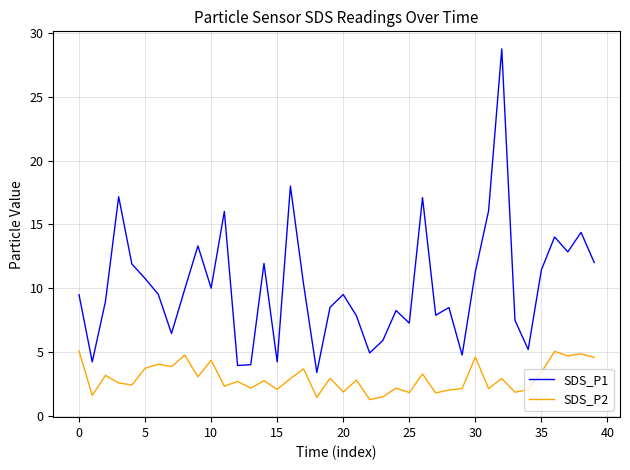

Rank the series by their average value, from highest to lowest.

SDS_P1, SDS_P2